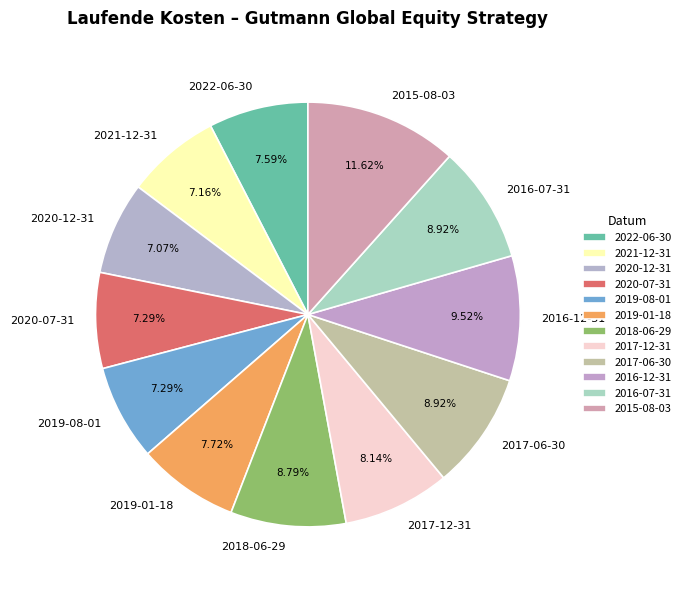

Is there any slice that represents more than half of the pie?

No